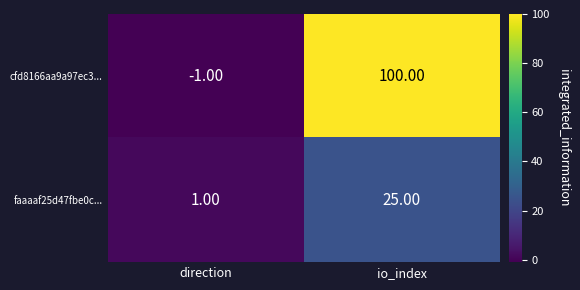

At which label does faaaaf25d47fbe0c... reach its peak?

io_index